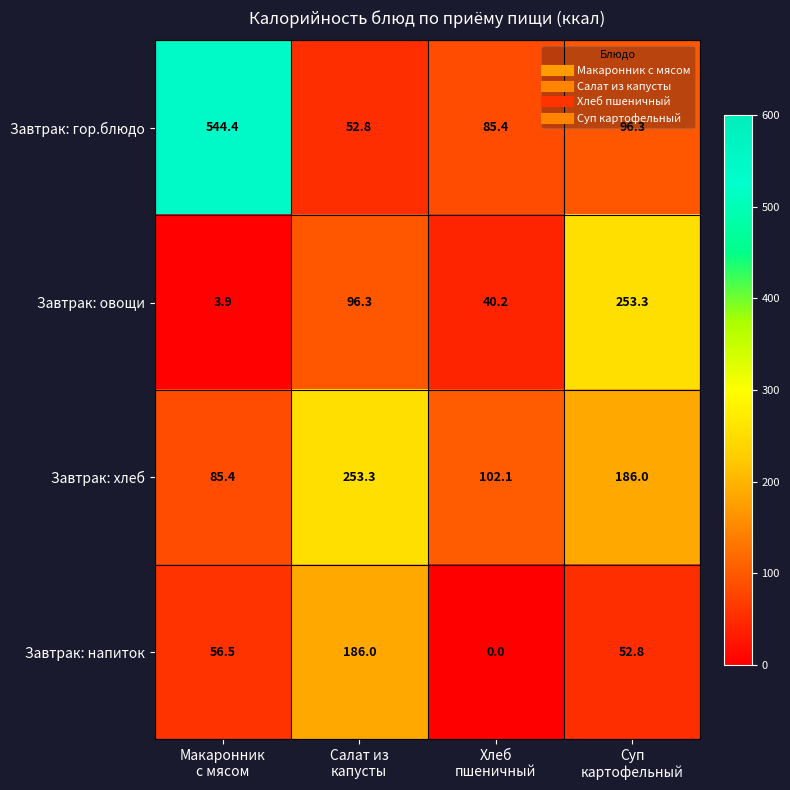

Which series has the widest spread of values?

Завтрак: гор.блюдо